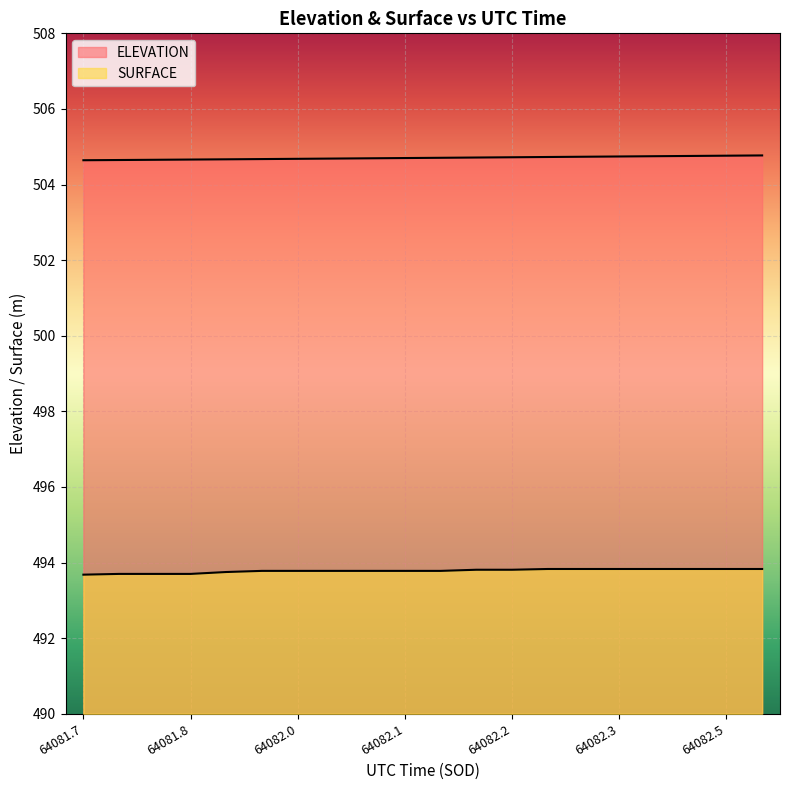

Does the chart display data point markers on the line(s)?

No